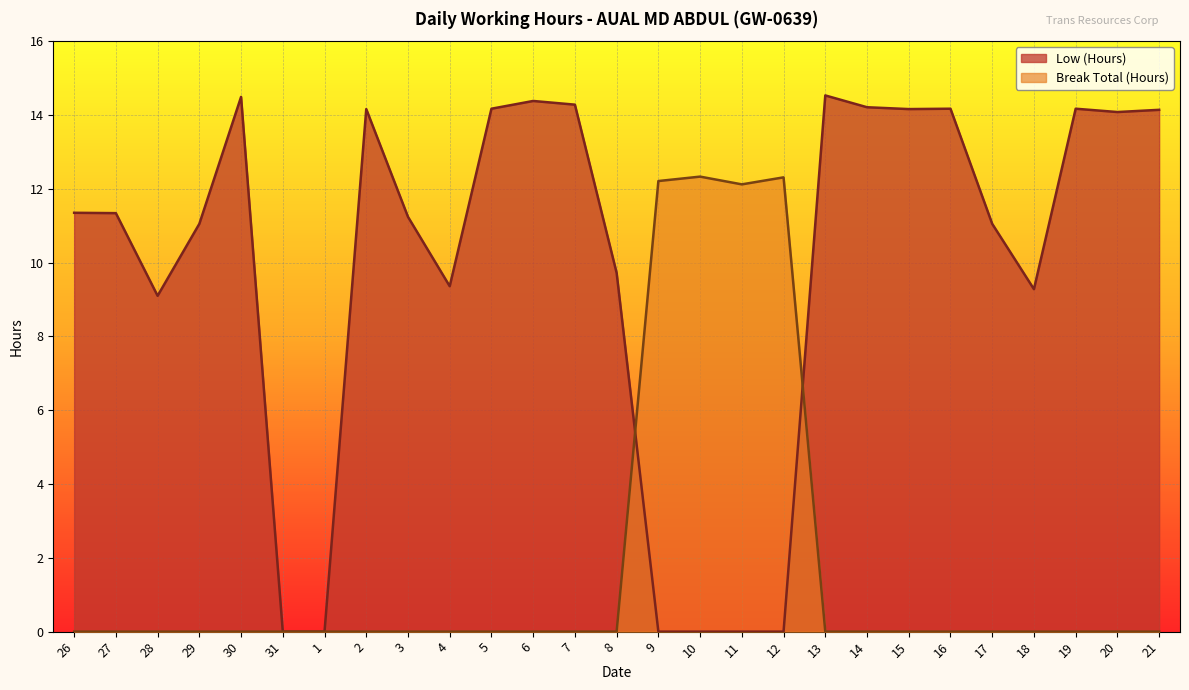

Which series has the widest spread of values?

Low (Hours)